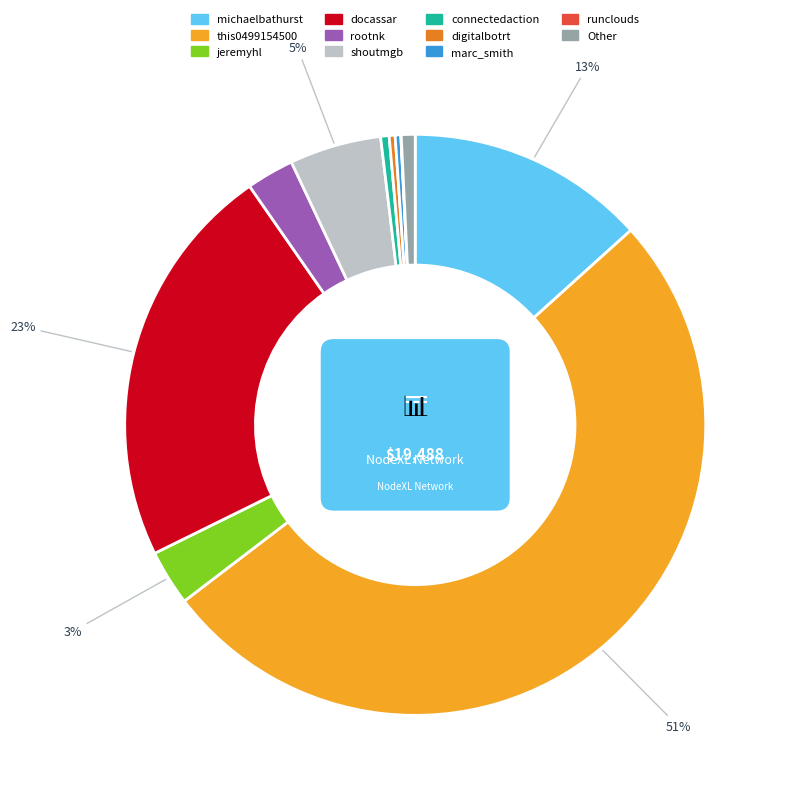

Which category has the smallest portion of the pie?

runclouds